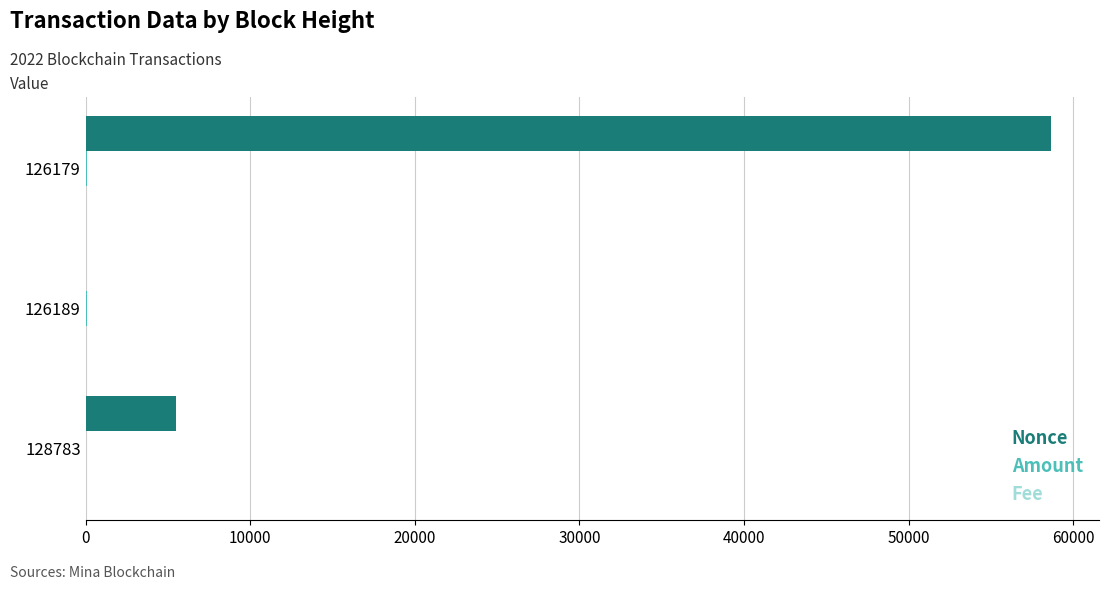

Which series has the largest total across all categories?

Nonce